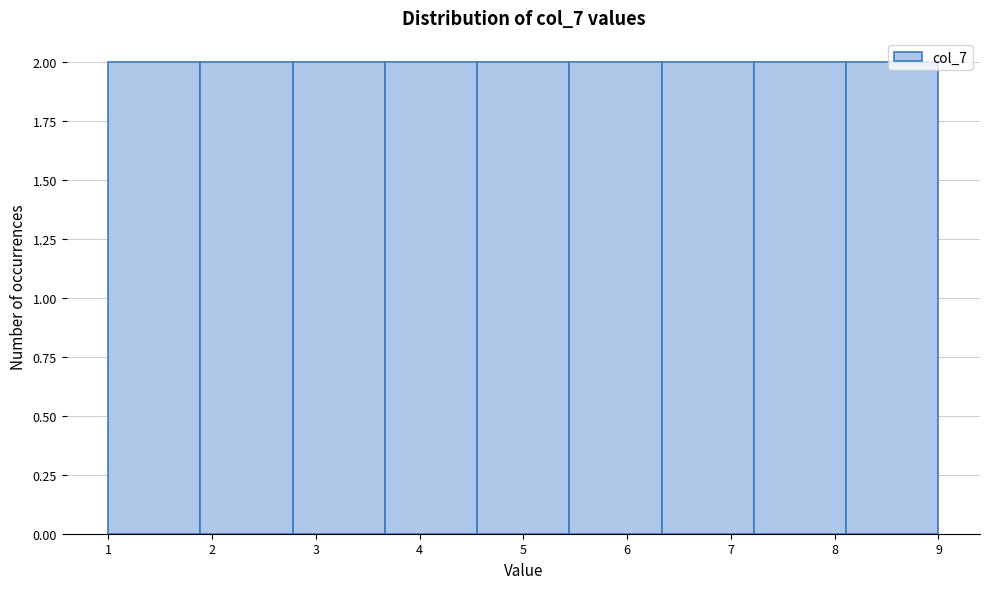

Reading left to right, list every bar in this chart as the range it spans on the x-axis followed by its height. Neither the bar edges nor the heights are printed on the chart, so give them approximately, as read against the axes.

1.0 to 1.9: 2
1.9 to 2.8: 2
2.8 to 3.7: 2
3.7 to 4.6: 2
4.6 to 5.4: 2
5.4 to 6.3: 2
6.3 to 7.2: 2
7.2 to 8.1: 2
8.1 to 9.0: 2